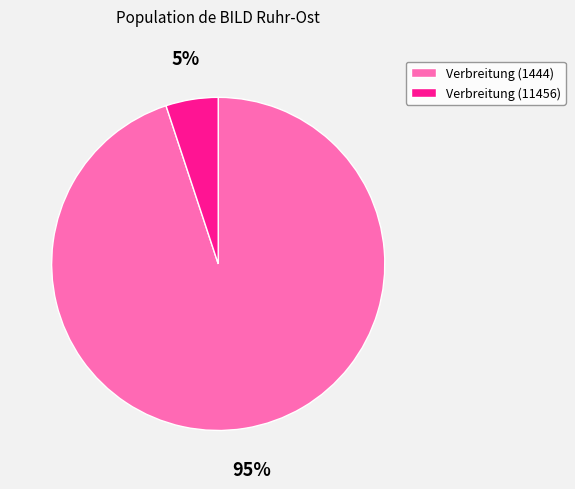

To the nearest percent, what is the average slice percentage?

50%